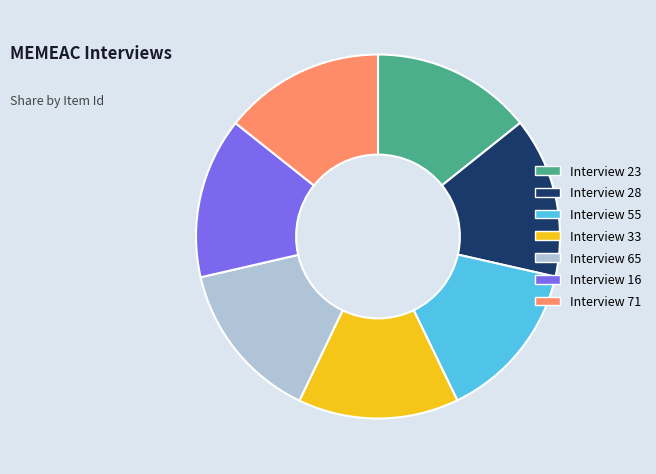

How many slices are in this pie chart?

7